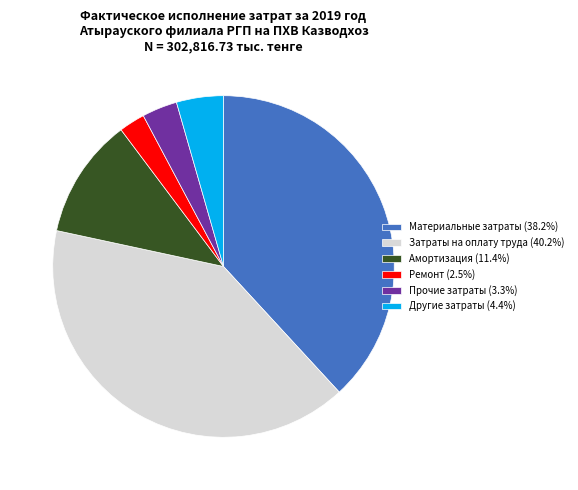

How many slices are in this pie chart?

6